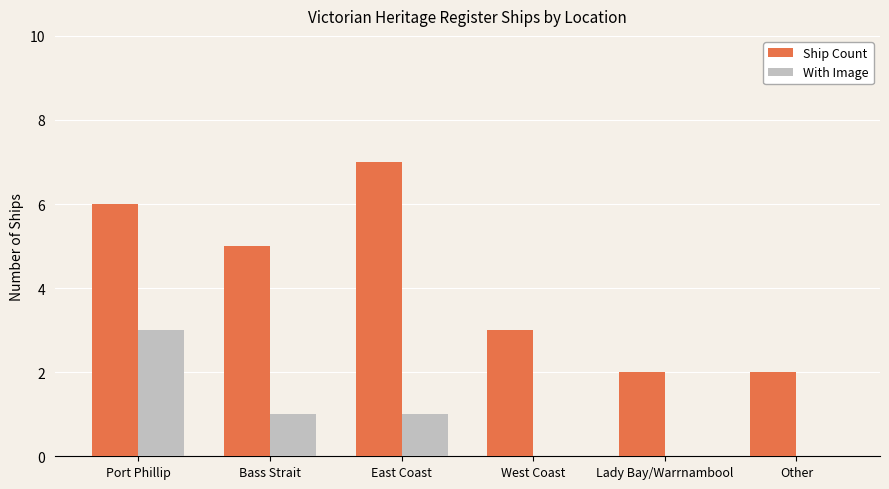

What is the sum of all With Image values?

5